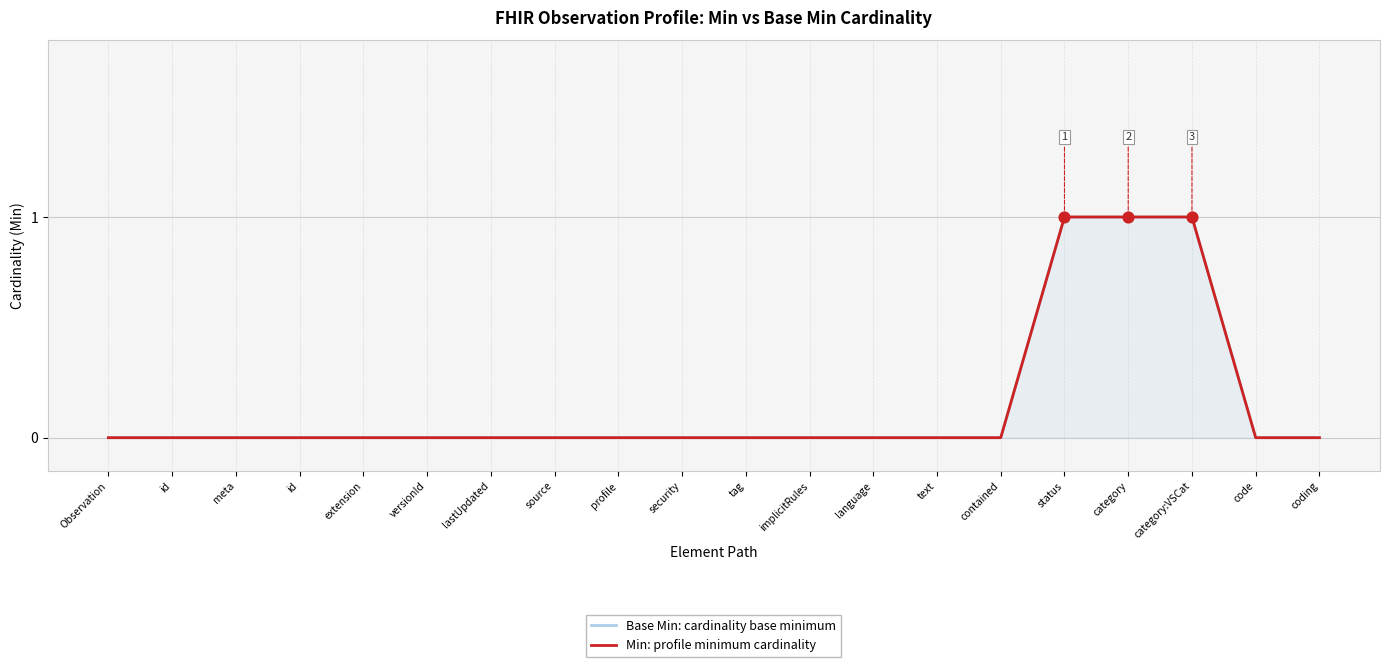

At how many categories does at least one series exceed 0?

3